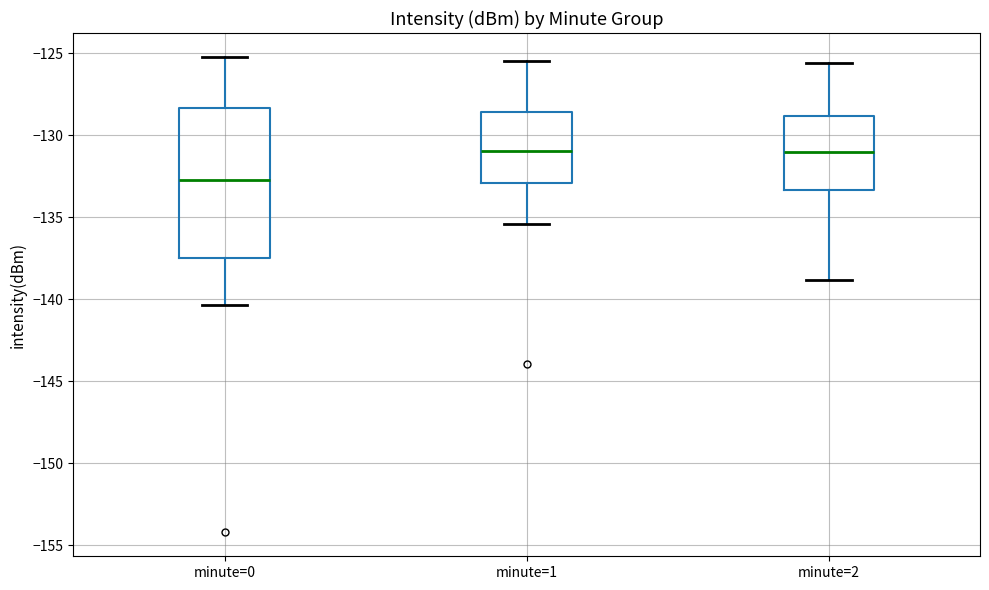

Which box is the tallest, from its lower edge to its upper edge?

minute=0